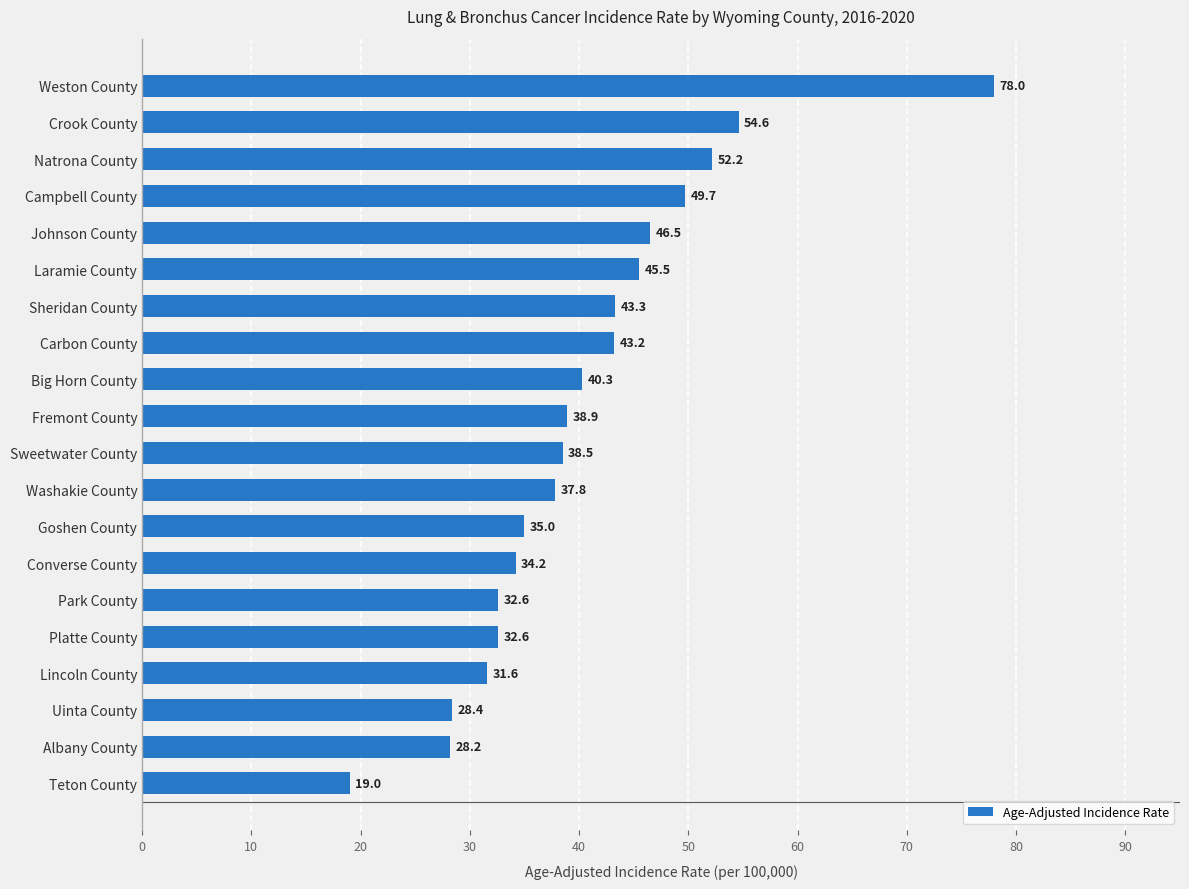

Are the bars horizontal?

Yes